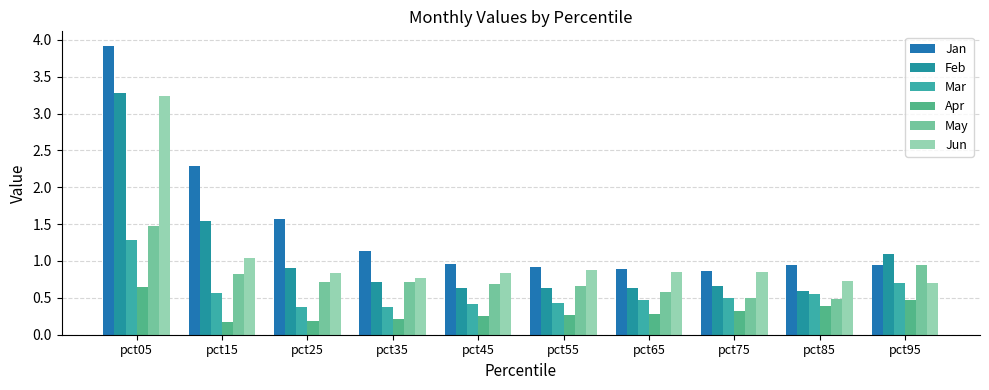

List the series in order of their peak value, highest first.

Jan, Feb, Jun, May, Mar, Apr